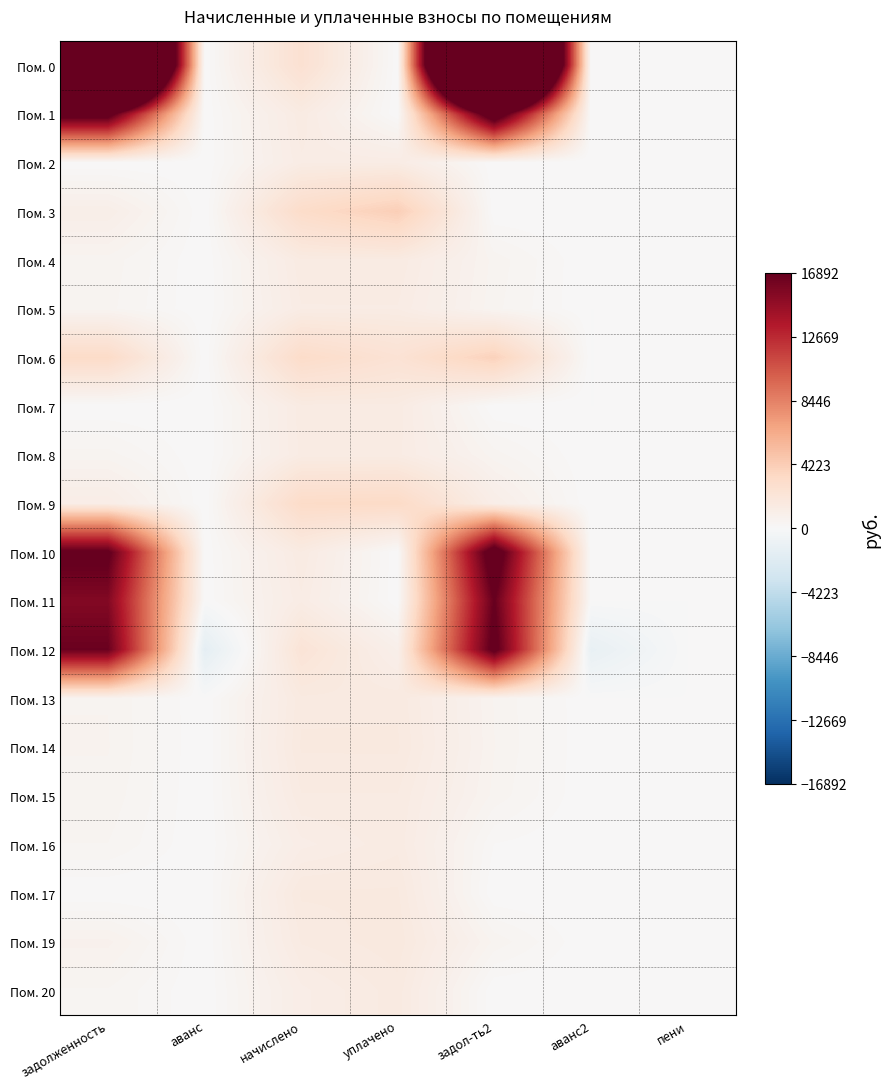

Which has a higher value, задол-ть2 or пени?

задол-ть2